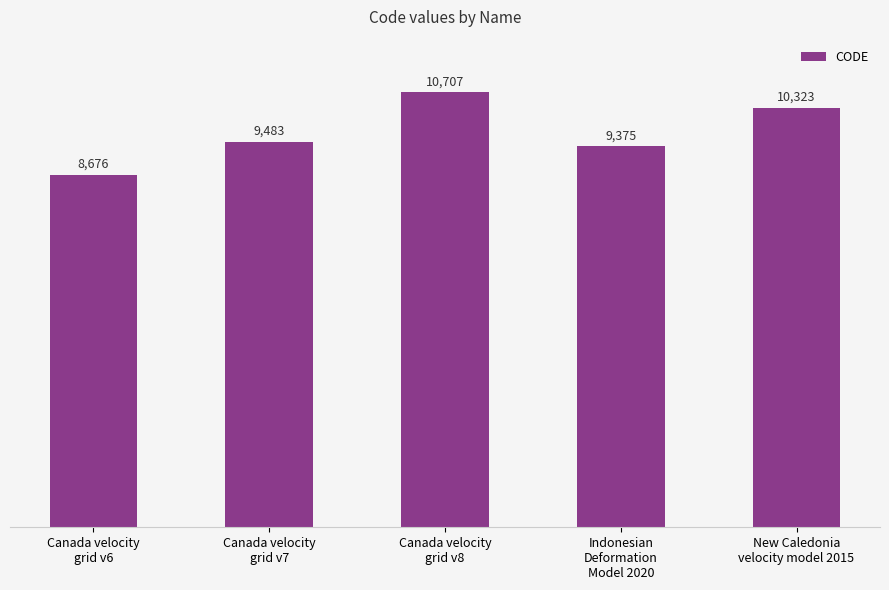

Which category has the highest value across all series?

Canada velocity
grid v8